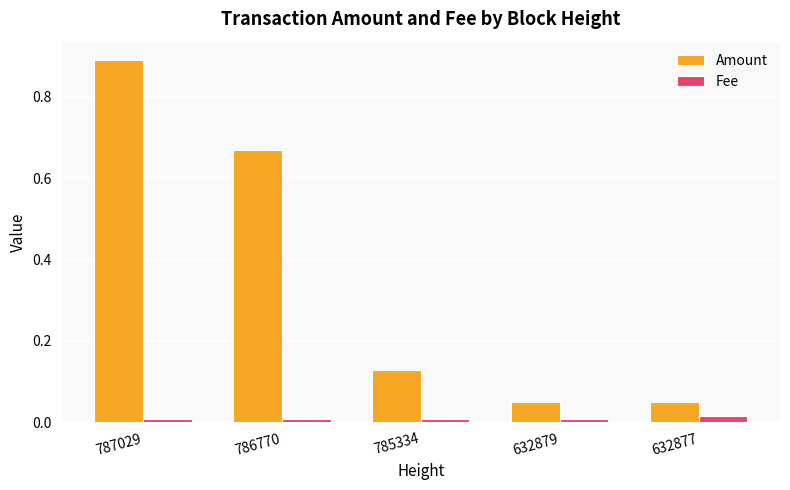

At 632877, list the series in order from smallest to largest.

Fee, Amount